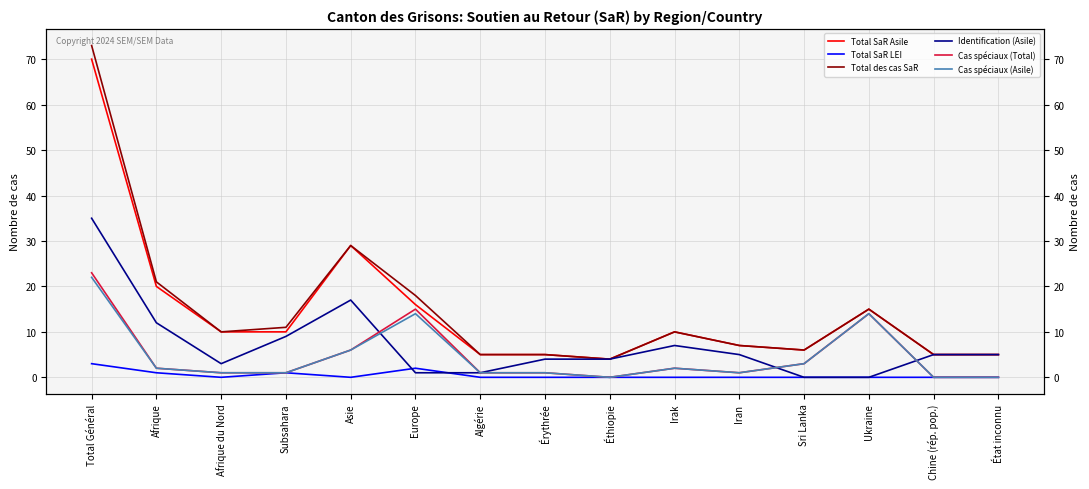

Reading right to left, list all the values displayed in this chart.

Total SaR Asile: État inconnu=5	Chine (rép. pop.)=5	Ukraine=15	Sri Lanka=6	Iran=7	Irak=10	Éthiopie=4	Érythrée=5	Algérie=5	Europe=16	Asie=29	Subsahara=10	Afrique du Nord=10	Afrique=20	Total Général=70
Total SaR LEI: État inconnu=0	Chine (rép. pop.)=0	Ukraine=0	Sri Lanka=0	Iran=0	Irak=0	Éthiopie=0	Érythrée=0	Algérie=0	Europe=2	Asie=0	Subsahara=1	Afrique du Nord=0	Afrique=1	Total Général=3
Total des cas SaR: État inconnu=5	Chine (rép. pop.)=5	Ukraine=15	Sri Lanka=6	Iran=7	Irak=10	Éthiopie=4	Érythrée=5	Algérie=5	Europe=18	Asie=29	Subsahara=11	Afrique du Nord=10	Afrique=21	Total Général=73
Identification (Asile): État inconnu=5	Chine (rép. pop.)=5	Ukraine=0	Sri Lanka=0	Iran=5	Irak=7	Éthiopie=4	Érythrée=4	Algérie=1	Europe=1	Asie=17	Subsahara=9	Afrique du Nord=3	Afrique=12	Total Général=35
Cas spéciaux (Total): État inconnu=0	Chine (rép. pop.)=0	Ukraine=14	Sri Lanka=3	Iran=1	Irak=2	Éthiopie=0	Érythrée=1	Algérie=1	Europe=15	Asie=6	Subsahara=1	Afrique du Nord=1	Afrique=2	Total Général=23
Cas spéciaux (Asile): État inconnu=0	Chine (rép. pop.)=0	Ukraine=14	Sri Lanka=3	Iran=1	Irak=2	Éthiopie=0	Érythrée=1	Algérie=1	Europe=14	Asie=6	Subsahara=1	Afrique du Nord=1	Afrique=2	Total Général=22